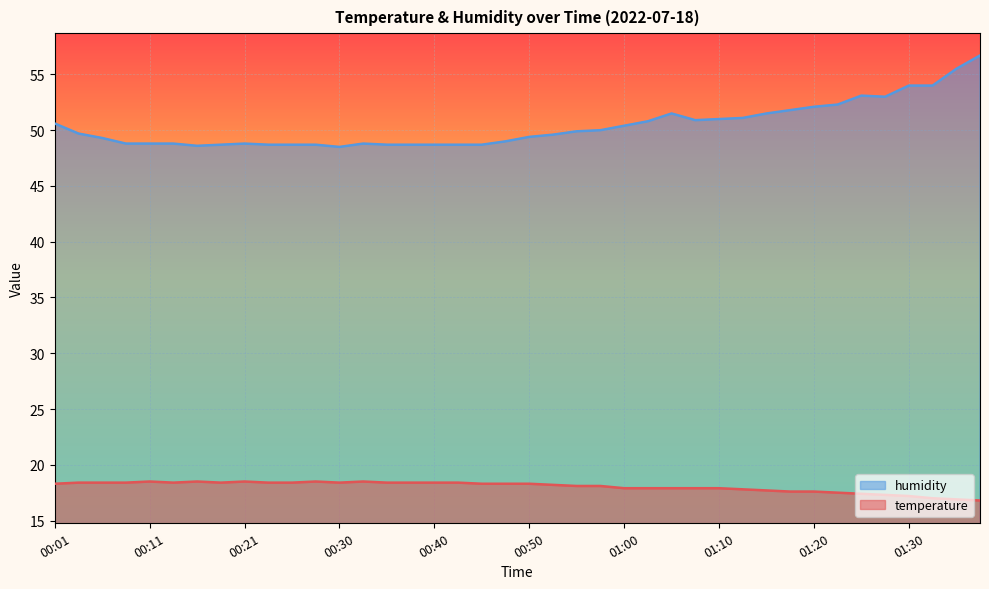

How many lines are shown in the chart?

2